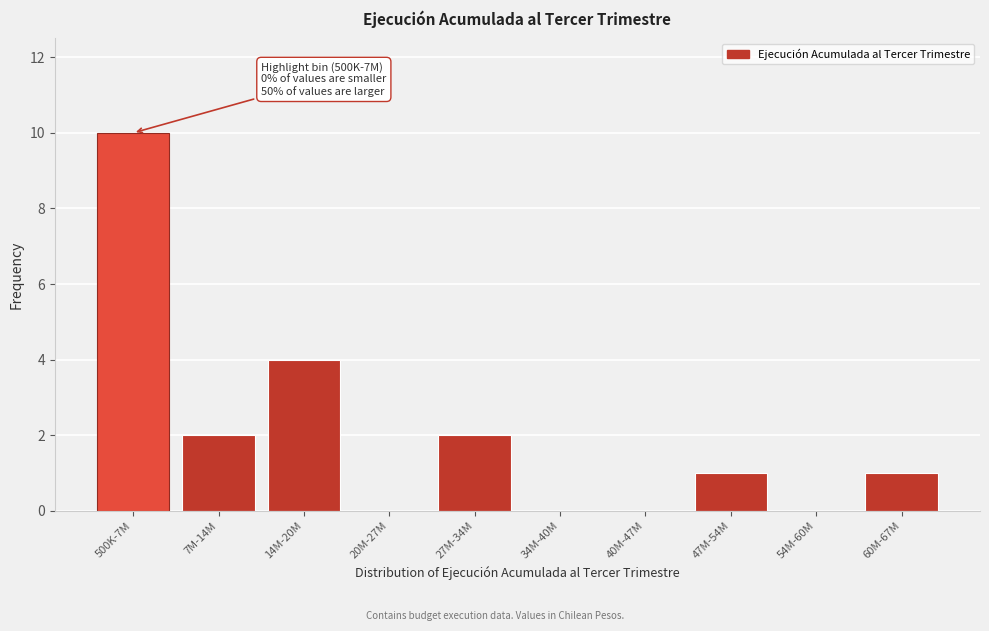

Reading left to right, list all the values displayed in this chart.

500K-7M=10	7M-14M=2	14M-20M=4	20M-27M=0	27M-34M=2	34M-40M=0	40M-47M=0	47M-54M=1	54M-60M=0	60M-67M=1